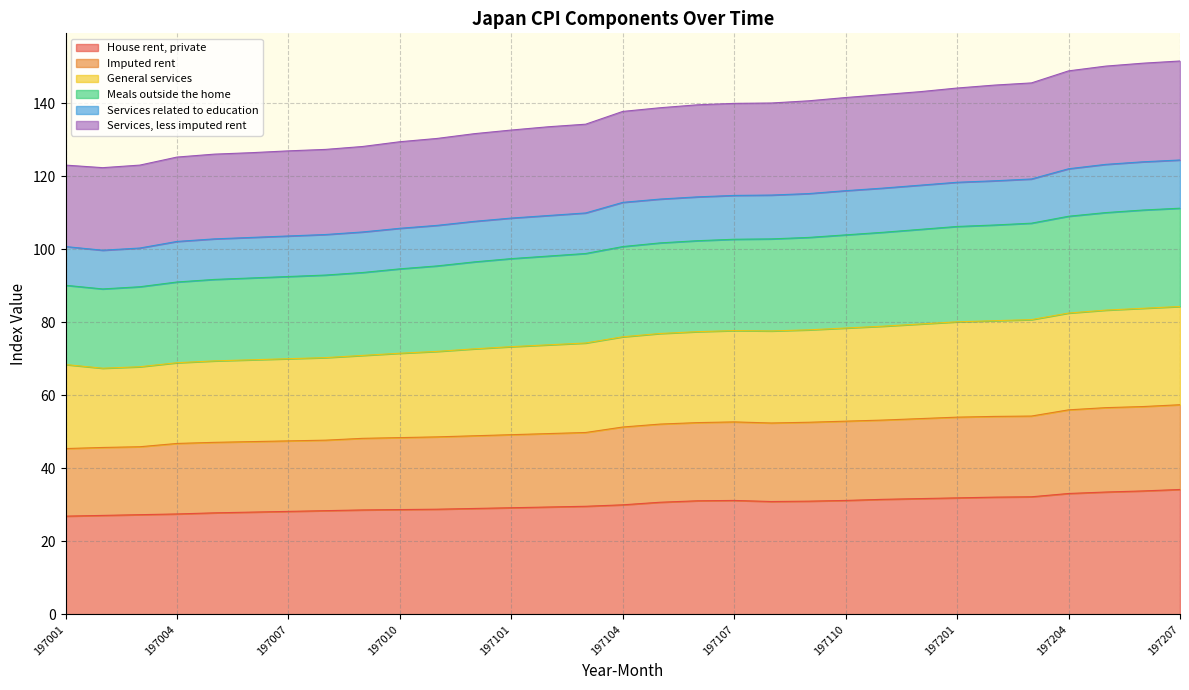

Does the chart have visible grid lines?

Yes